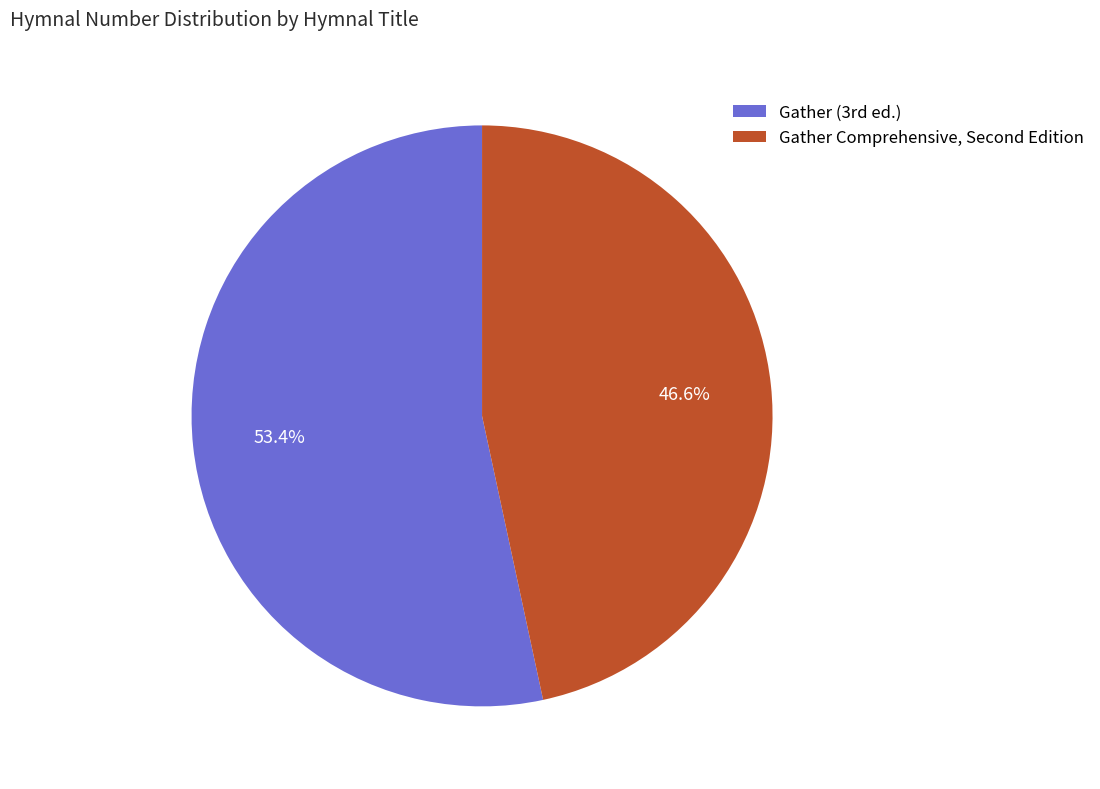

Which category has the smallest portion of the pie?

Gather Comprehensive, Second Edition